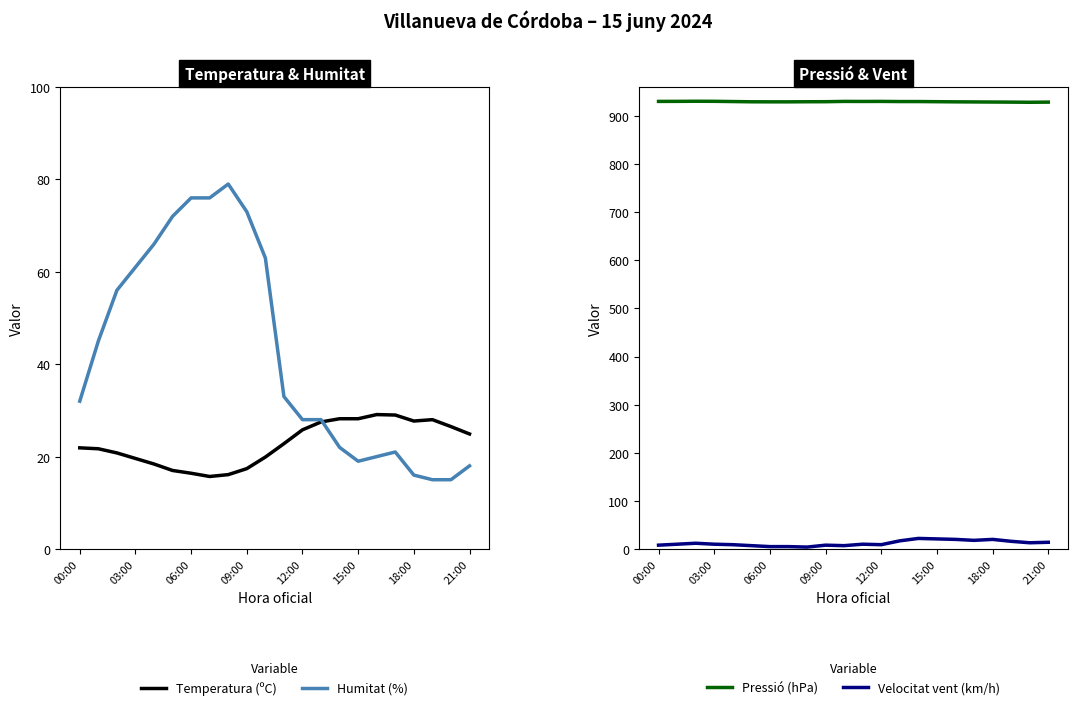

What is the difference between the maximum and minimum values in the Velocitat vent (km/h) series?

18.0